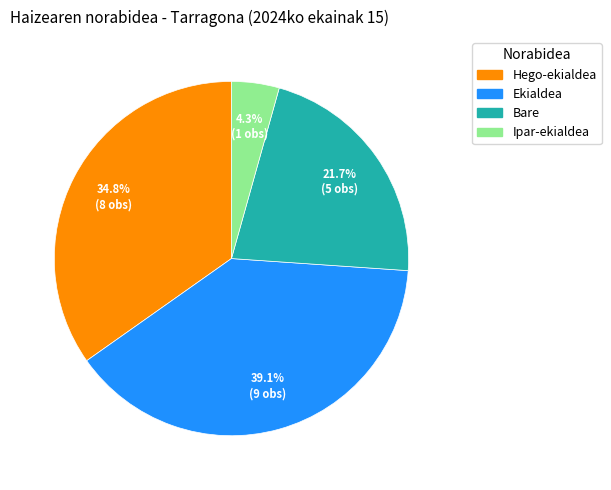

How many slices are in this pie chart?

4